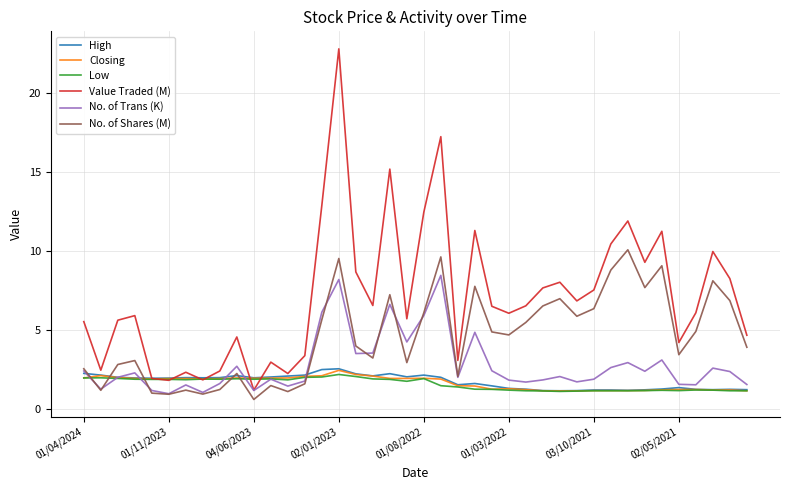

Which series has the widest spread of values?

Value Traded (M)